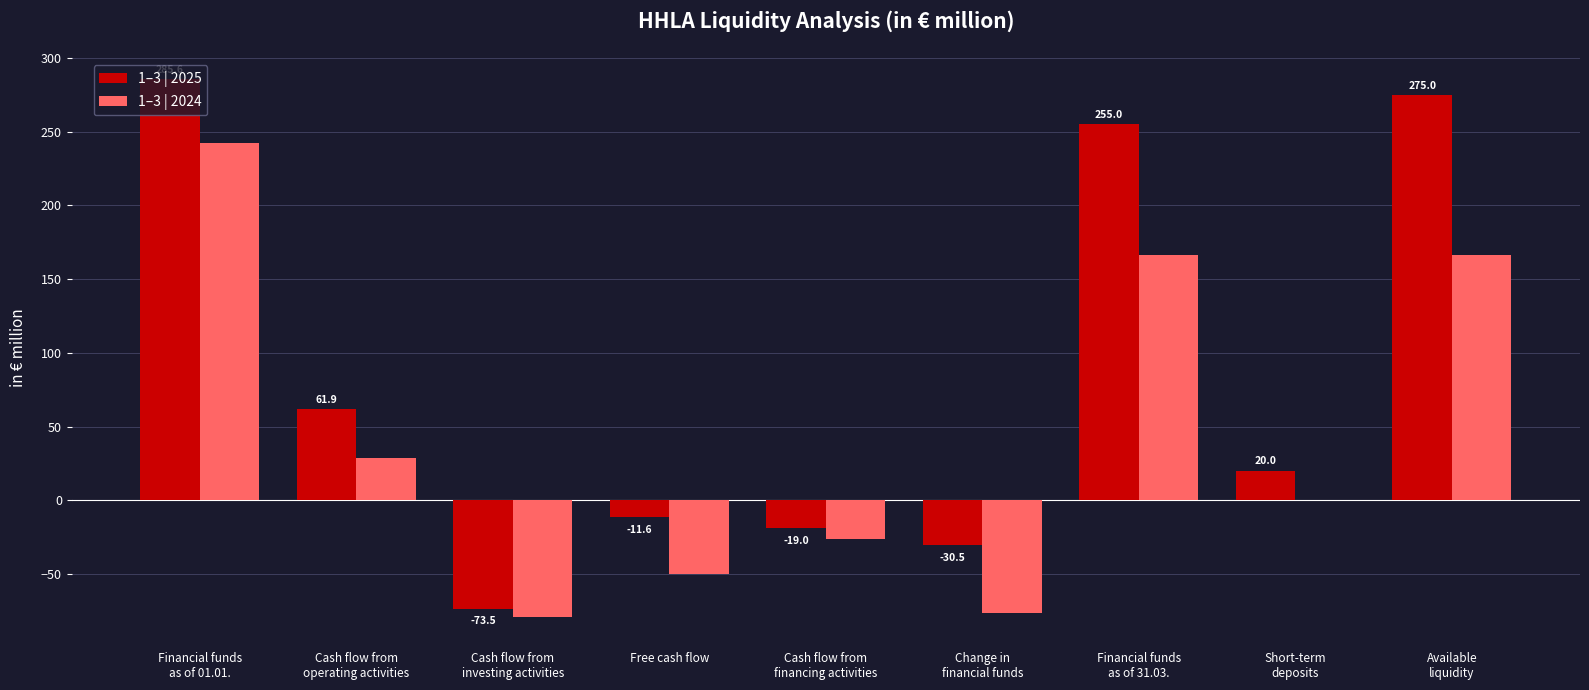

Count the number of categories in the chart.

9